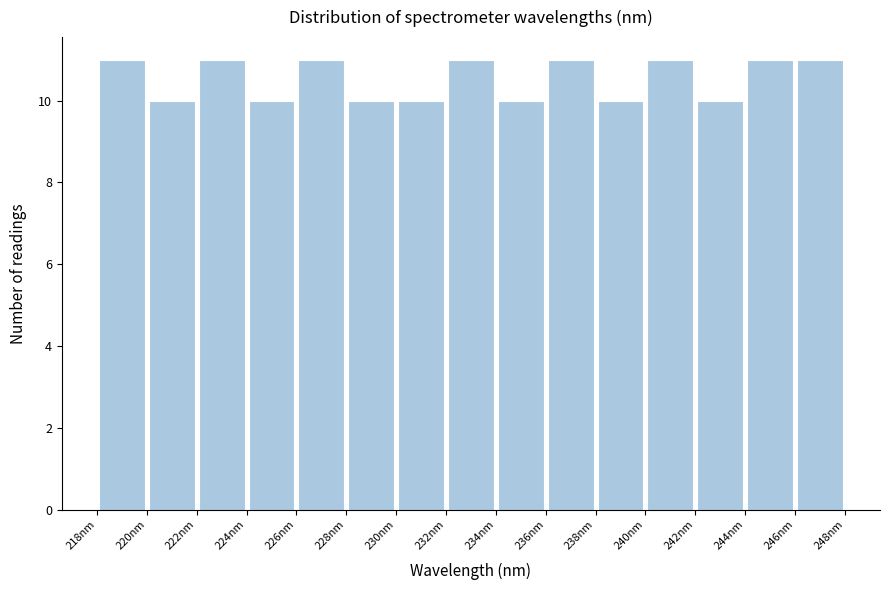

Reading left to right, list every bar in this chart as the range it spans on the x-axis followed by its height. Neither the bar edges nor the heights are printed on the chart, so give them approximately, as read against the axes.

218.0 to 220.0: 11
220.0 to 222.0: 10
222.0 to 224.0: 11
224.0 to 226.0: 10
226.0 to 228.0: 11
228.0 to 230.0: 10
230.0 to 232.0: 10
232.0 to 234.0: 11
234.0 to 236.0: 10
236.0 to 238.0: 11
238.0 to 240.0: 10
240.0 to 242.0: 11
242.0 to 244.0: 10
244.0 to 245.8: 11
245.8 to 247.8: 11